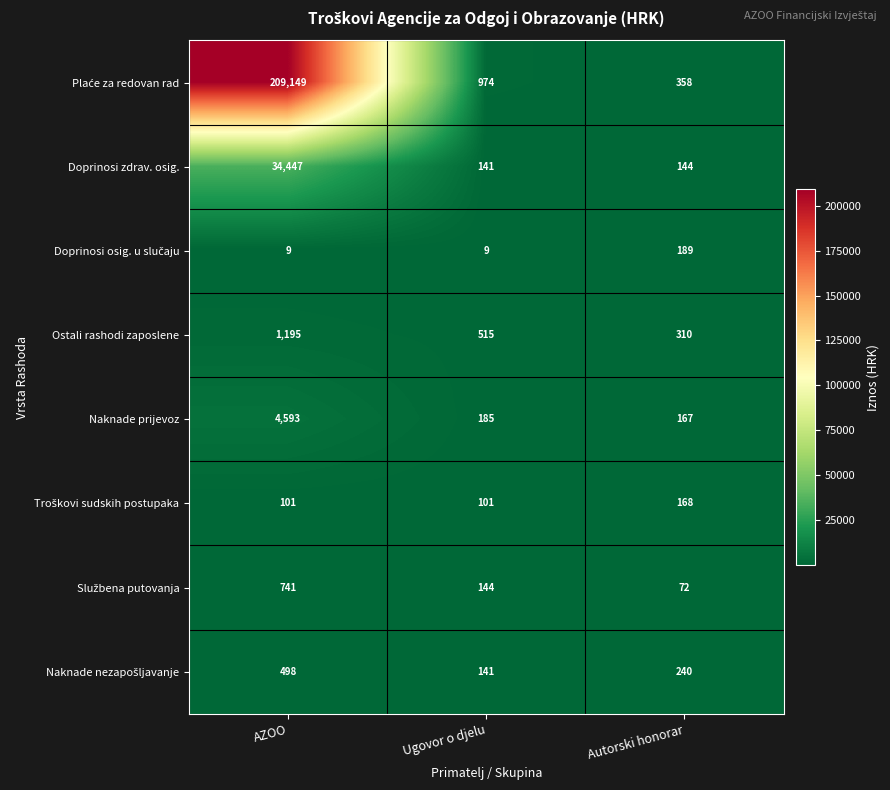

What is the difference between the highest and lowest values at Autorski honorar?

286